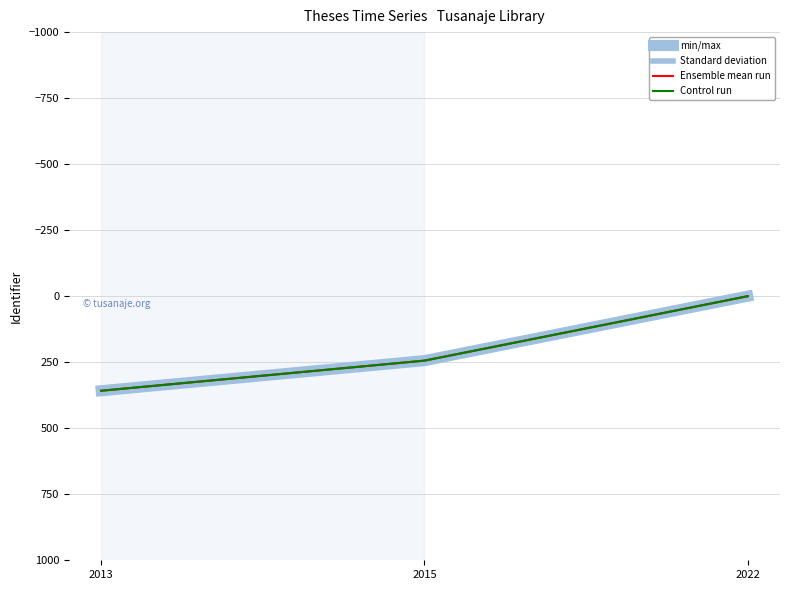

What is the total value across all series at 2015?

976